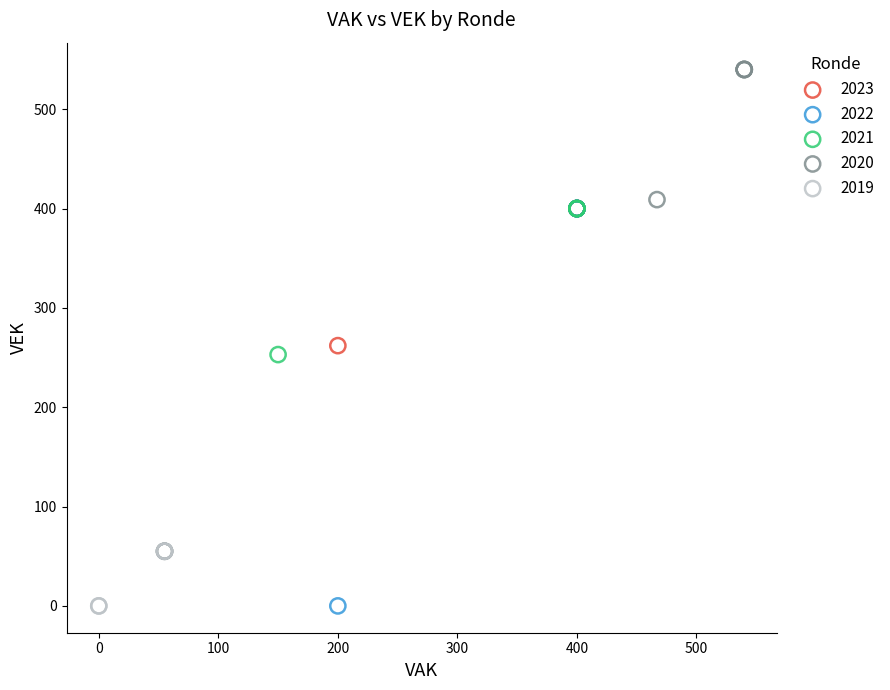

Which series reaches the maximum Y coordinate?

2020